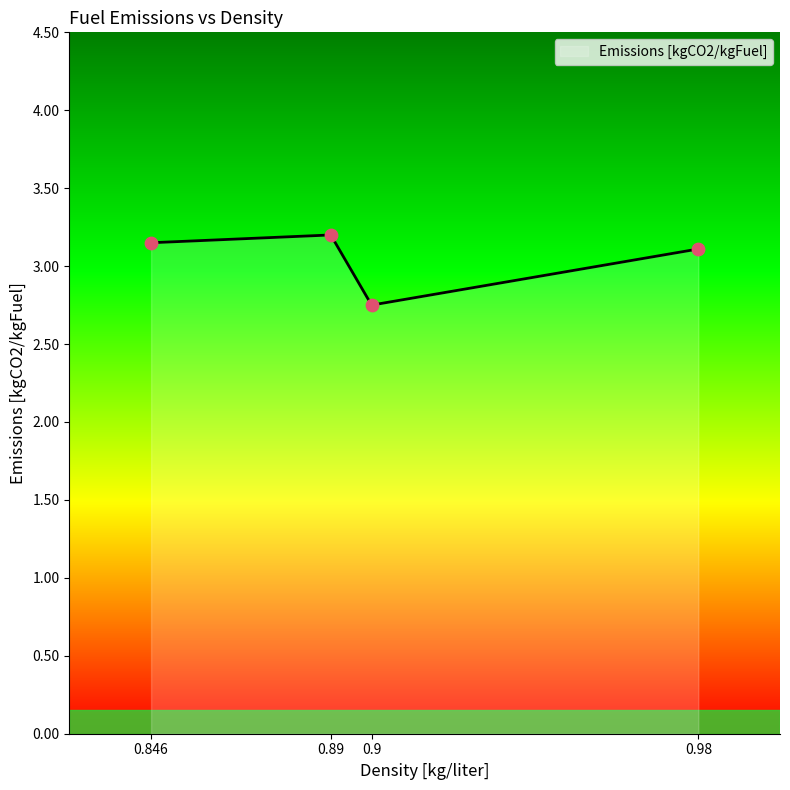

What is the change in value from 0.9 to 0.98?

+0.4